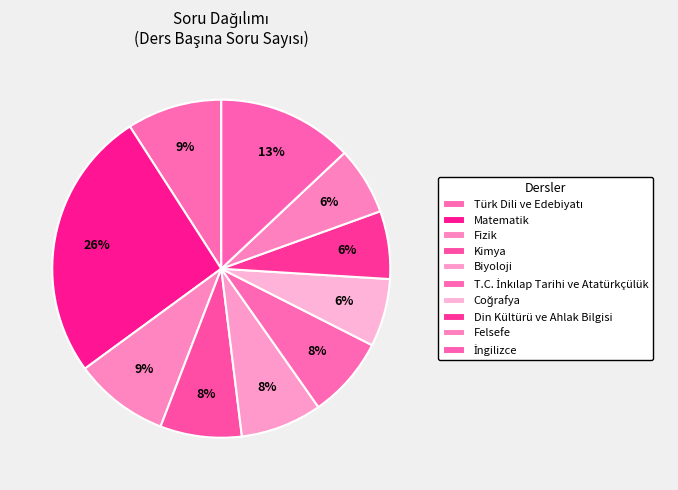

How many slices are in this pie chart?

10